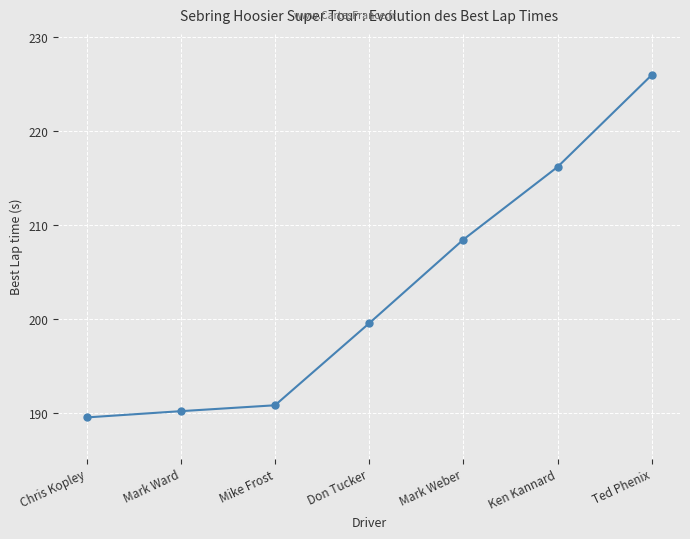

Which has a higher value, Ken Kannard or Mark Weber?

Ken Kannard